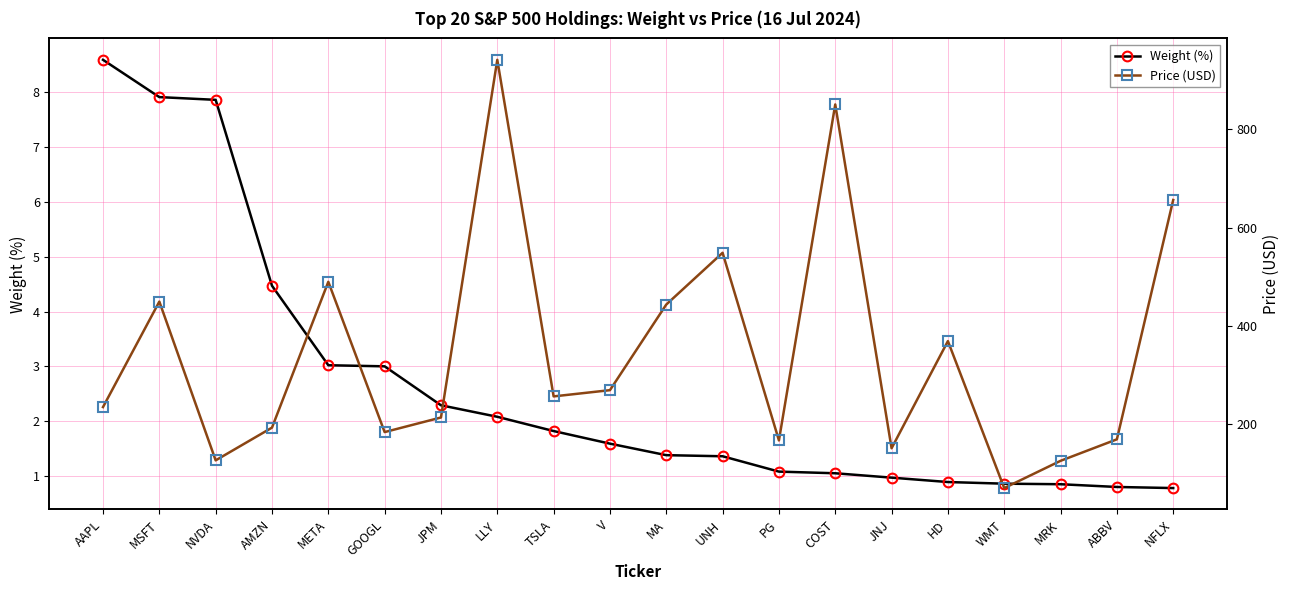

The Weight (%) series shows 0.3 at JNJ. True or false?

False